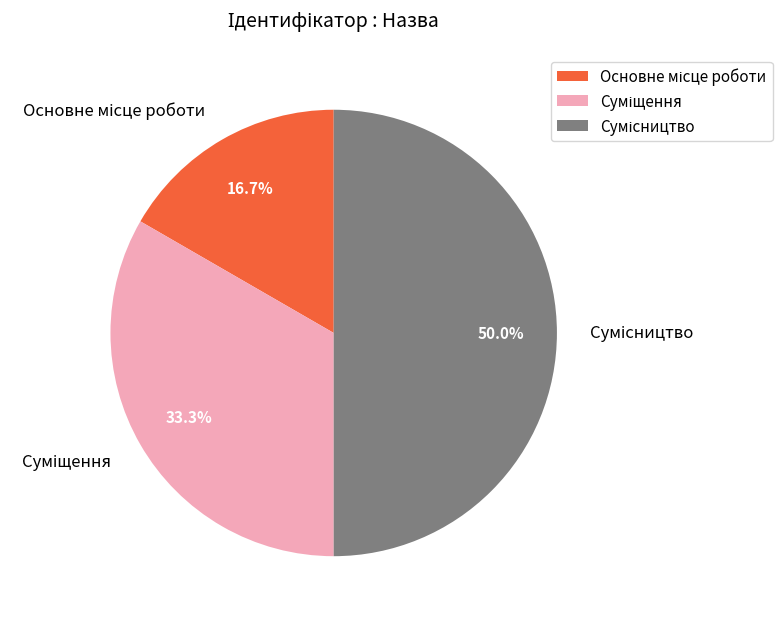

Between Основне місце роботи and Суміщення, which is larger?

Суміщення